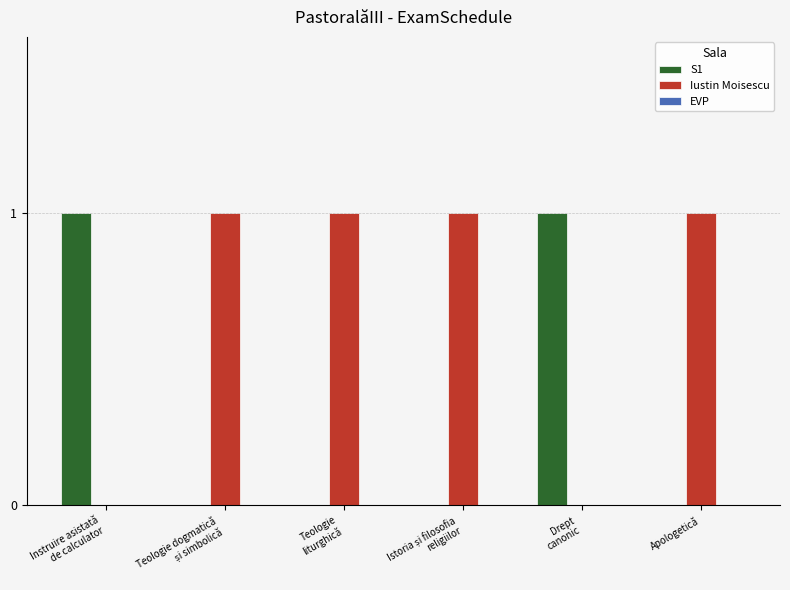

What is the sum of all Iustin Moisescu values?

4